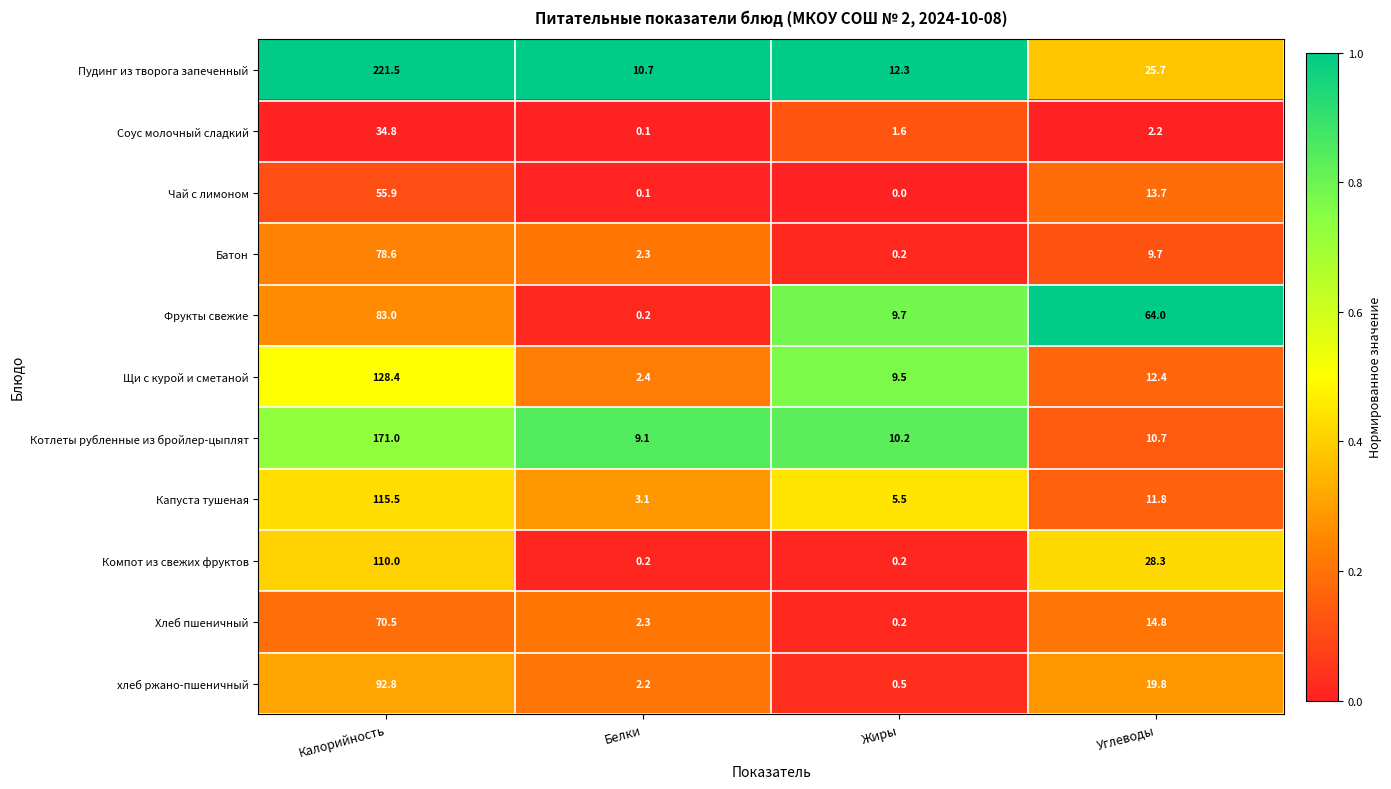

List the labels in order of Хлеб пшеничный value, smallest first.

Жиры, Белки, Углеводы, Калорийность